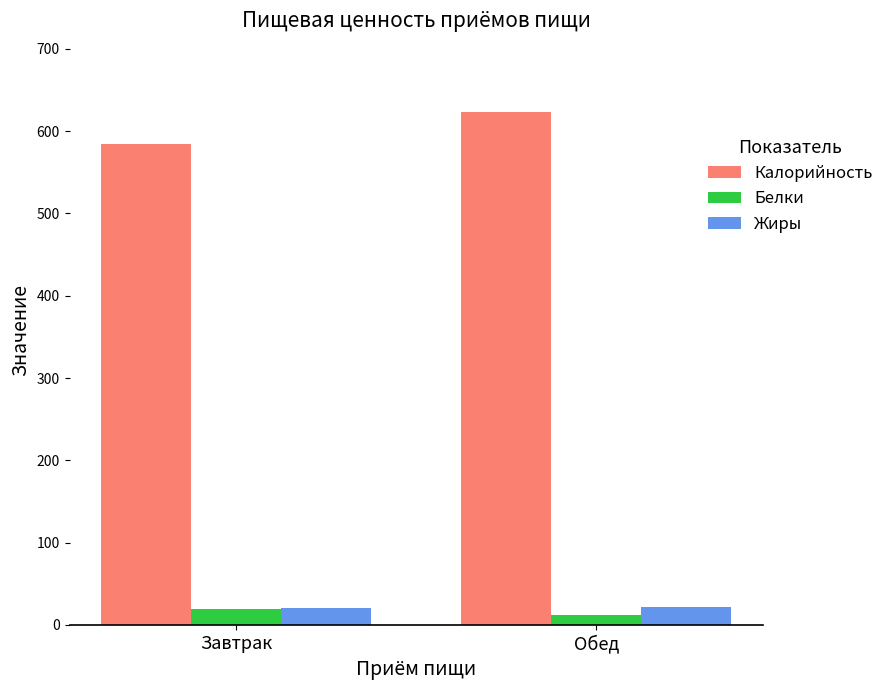

Is the value of Жиры at Завтрак greater than the value of Белки at Обед?

Yes